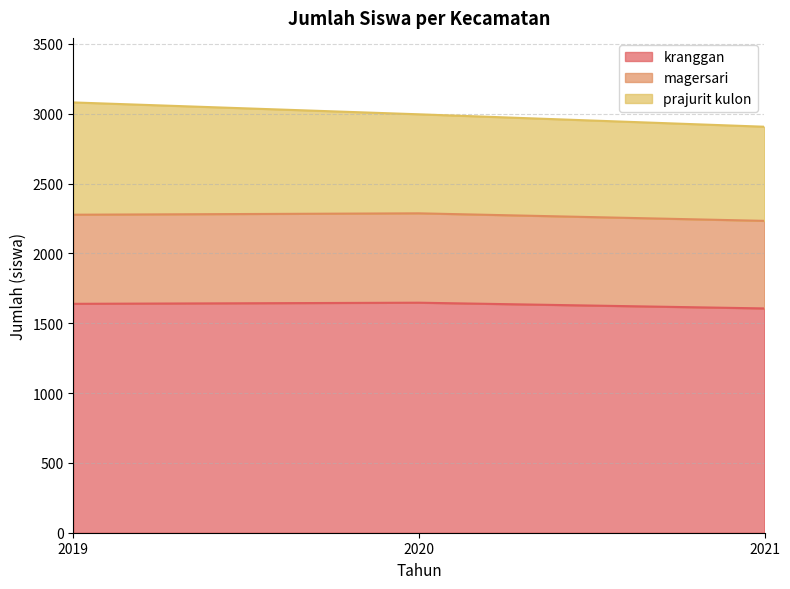

The value of kranggan at 2021 is 1606. True or false?

True